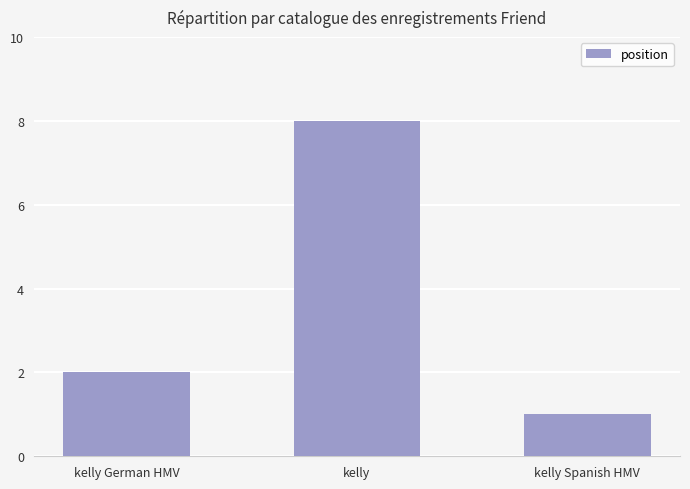

What is the average value?

4